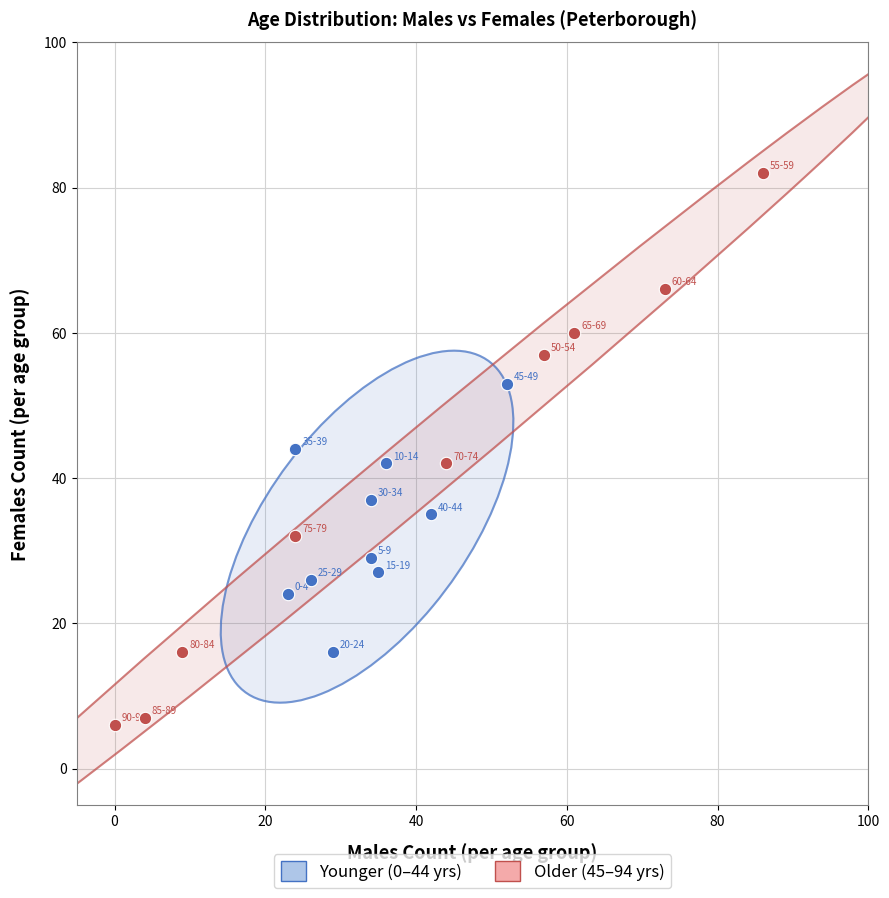

Which series contains the highest Y value?

Older (45–94 yrs)